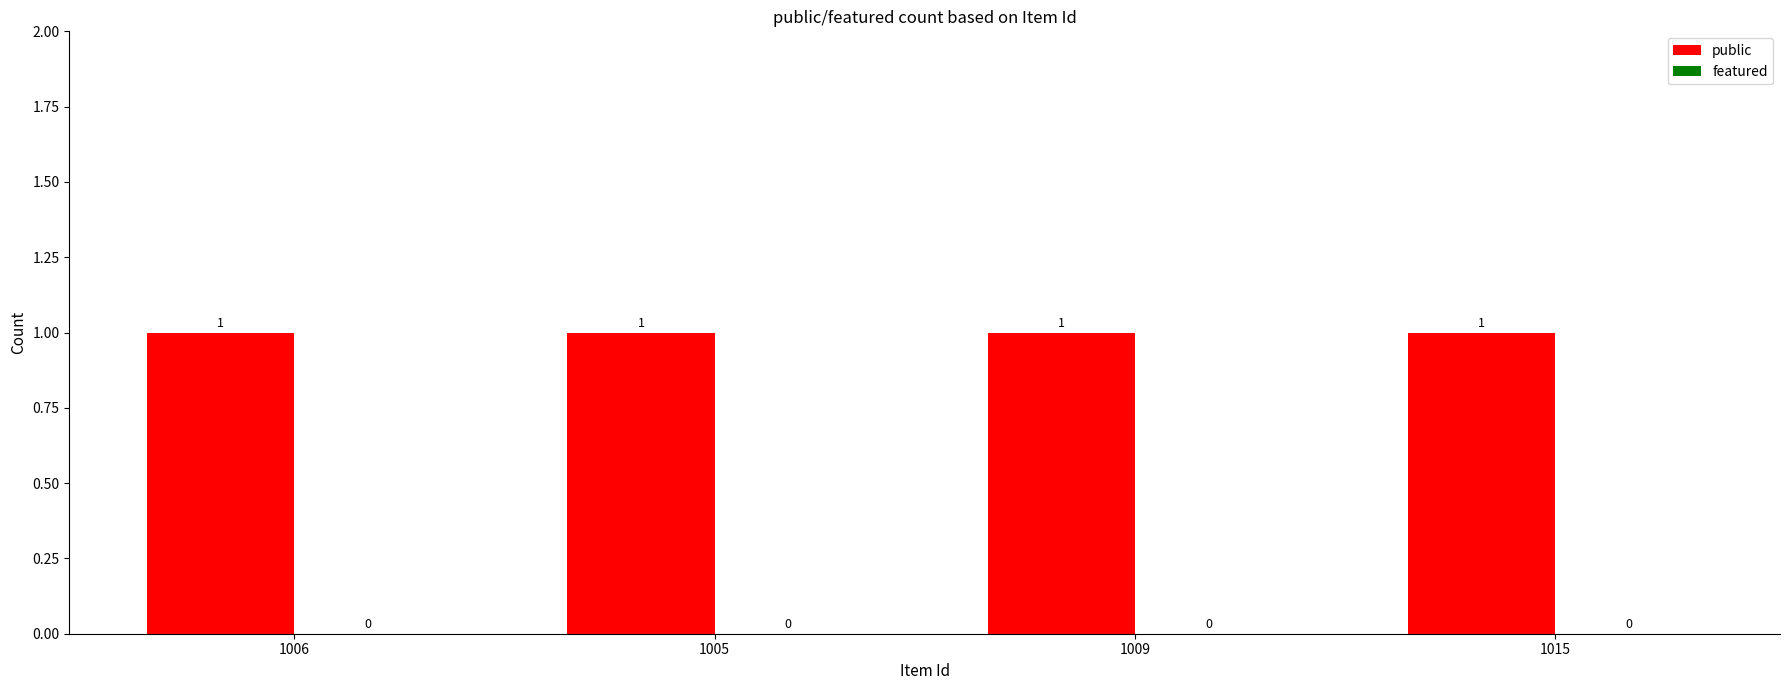

At which category is the sum across all series the highest?

1006